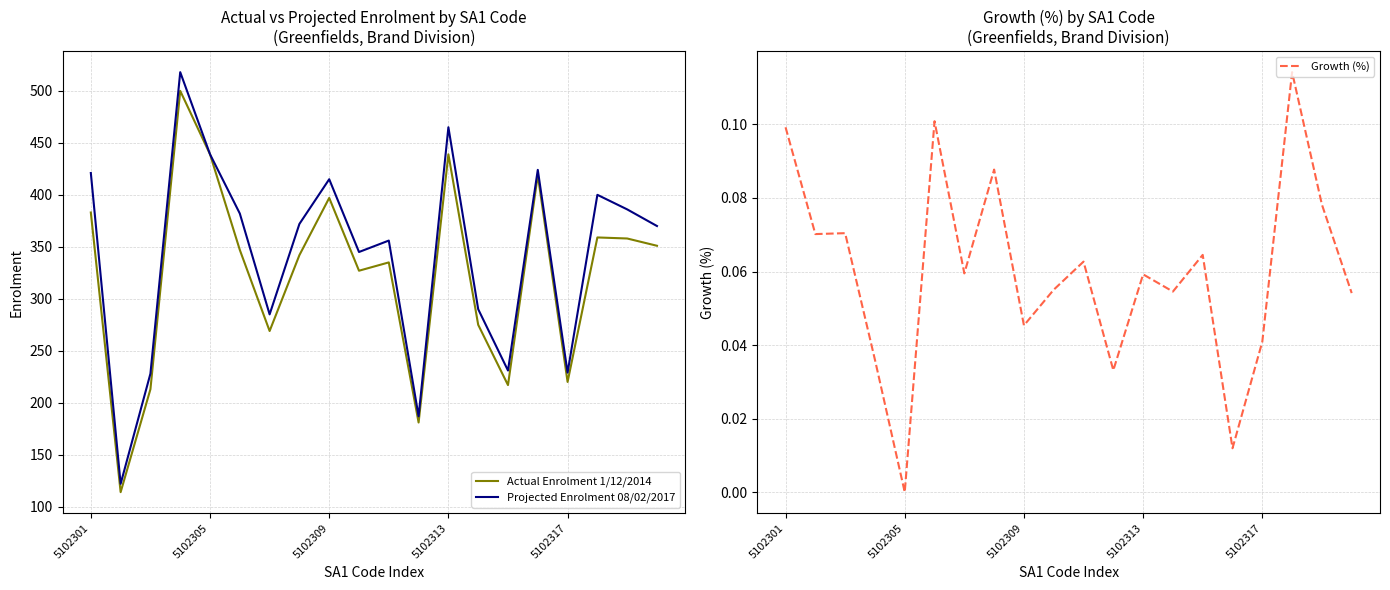

The Projected Enrolment 08/02/2017 series shows 439 at 5102305. True or false?

True